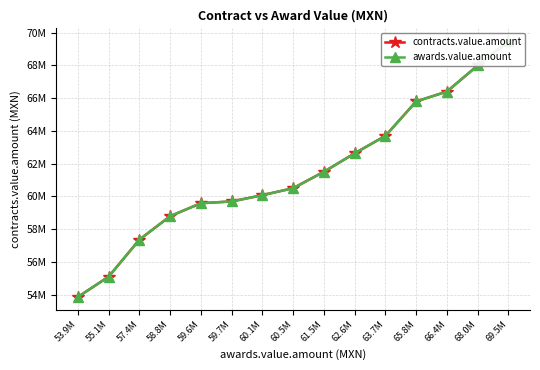

How many lines are shown in the chart?

2